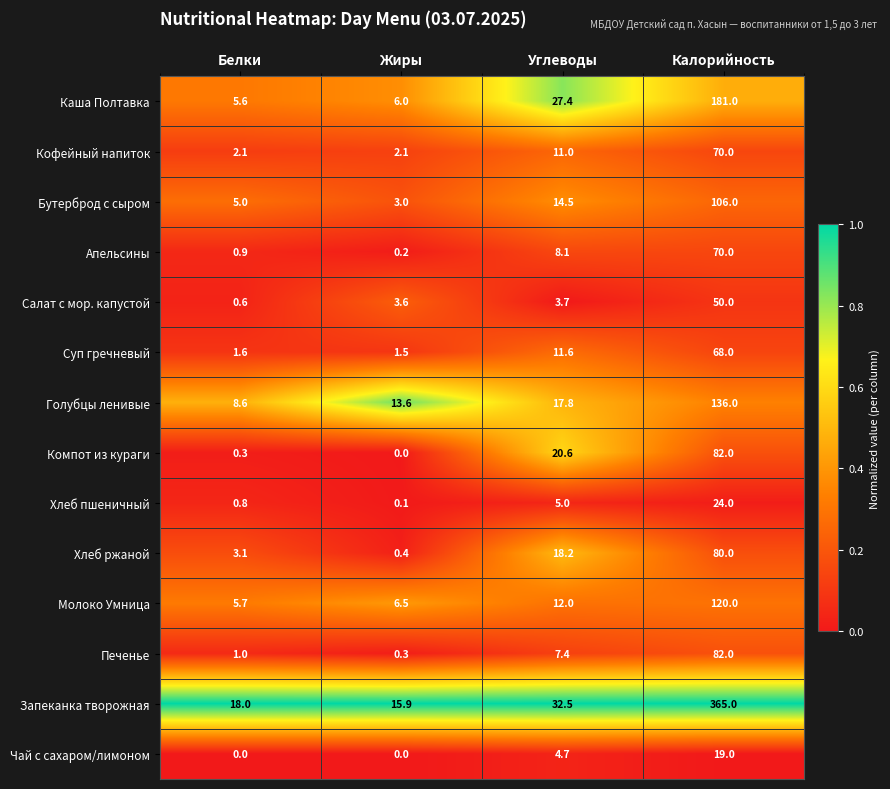

What is the greatest value displayed?

365.0